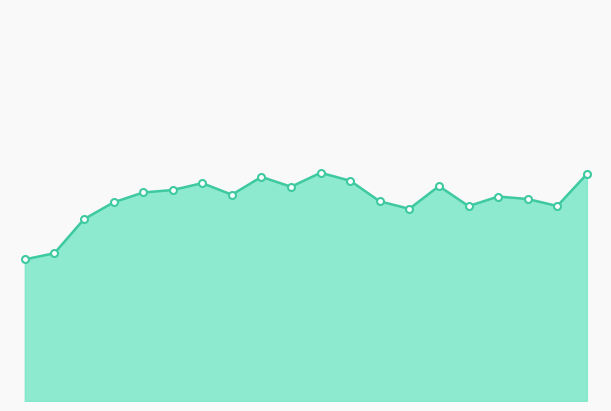

How many lines are shown in the chart?

1